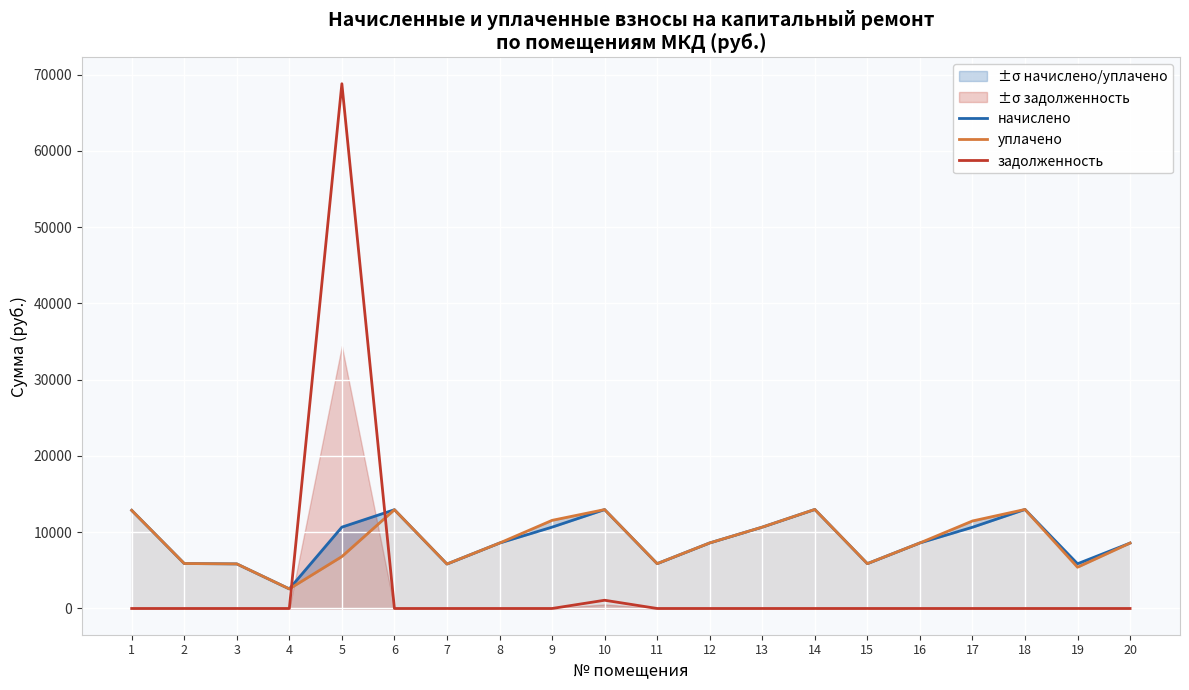

Between which two adjacent categories do начислено and задолженность first intersect?

4 and 5